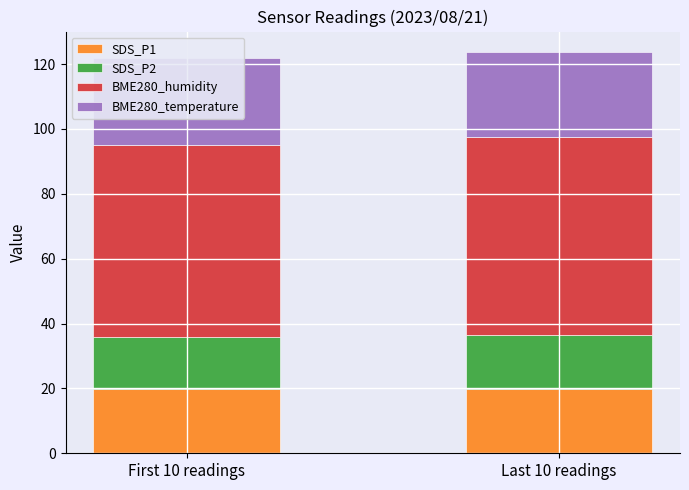

What are all the series names shown in the legend?

SDS_P1, SDS_P2, BME280_humidity, BME280_temperature